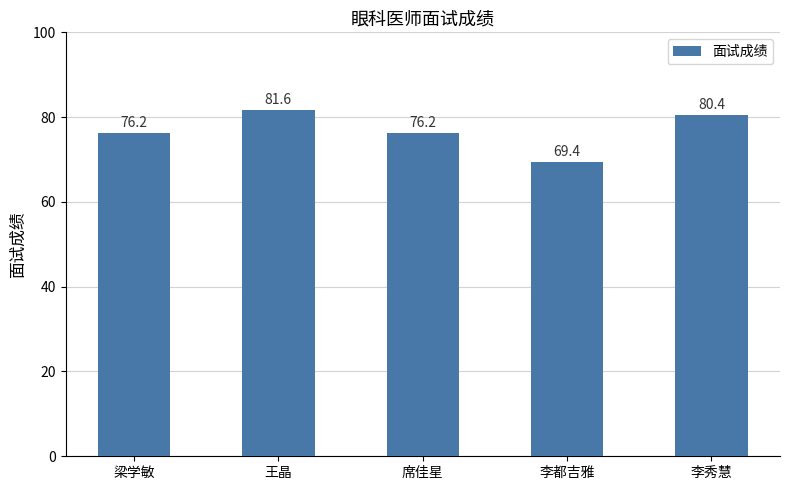

What is the value of the 2nd bar from the left?

81.6